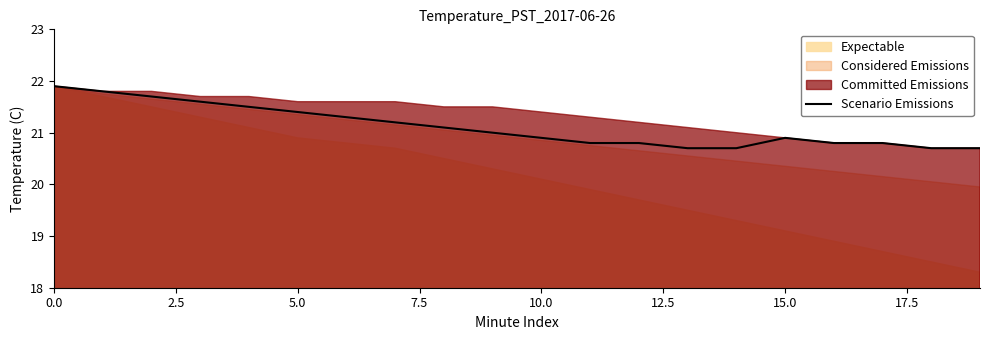

The value of Scenario Emissions at 0.0 is 21.9. True or false?

True